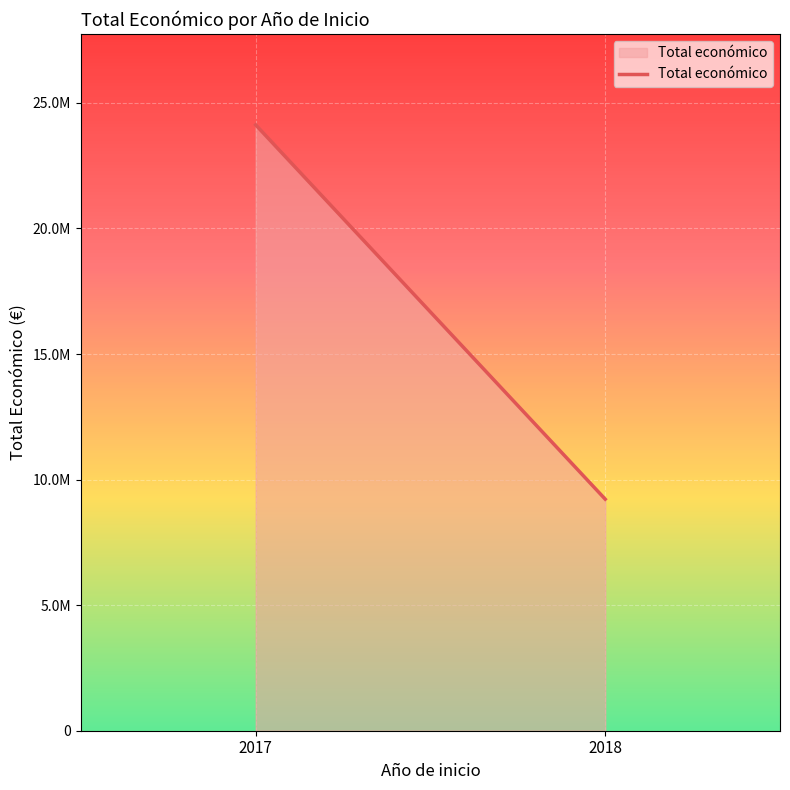

Where is the data nearest to the value 16673231?

2018